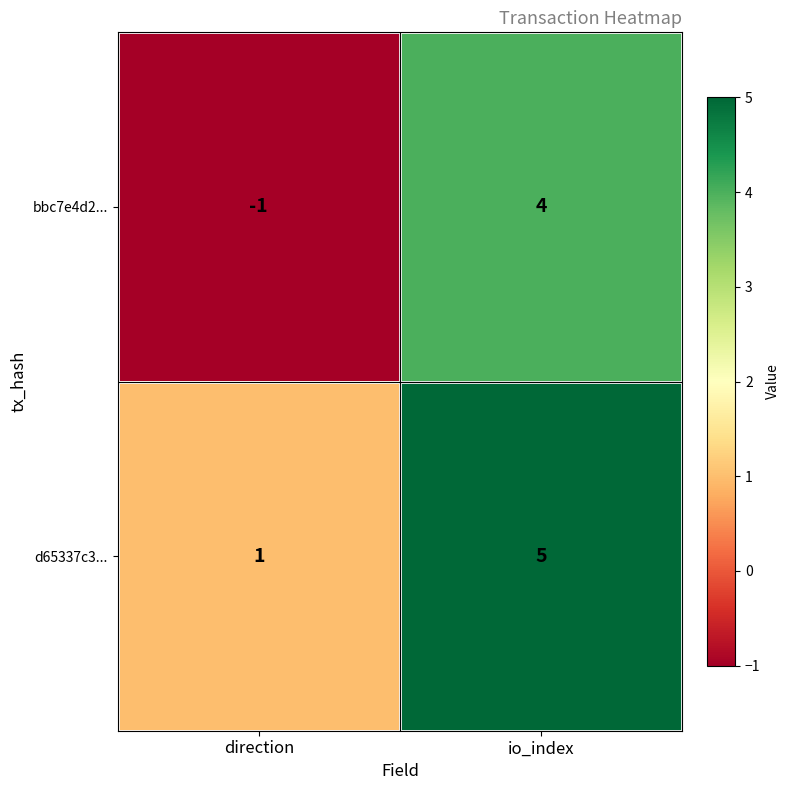

List the series in order of their overall mean, lowest first.

bbc7e4d2..., d65337c3...